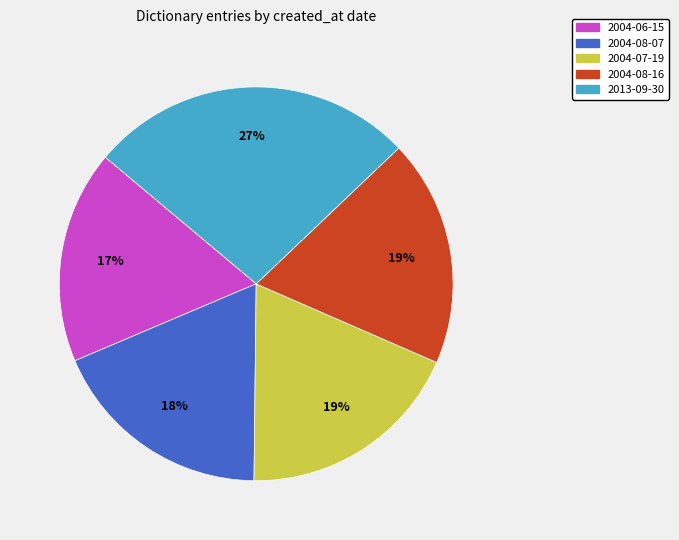

The 2004-07-19 slice represents 13% of the pie. True or false?

False